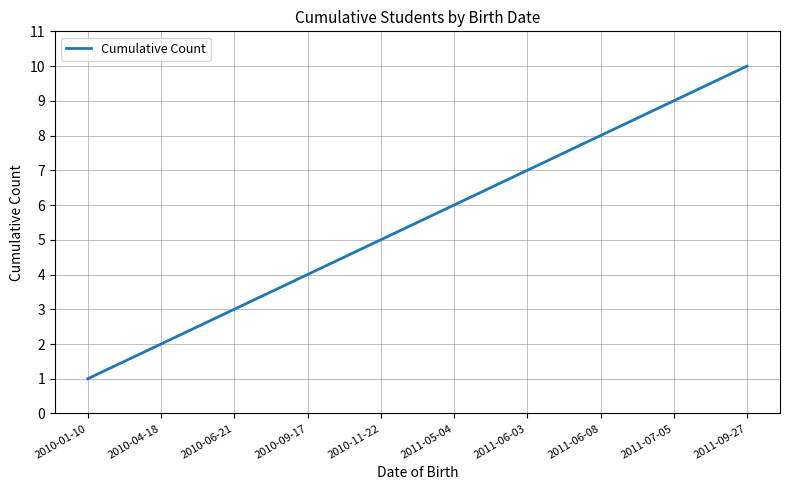

What is the approximate value at 2011-09-27?

10